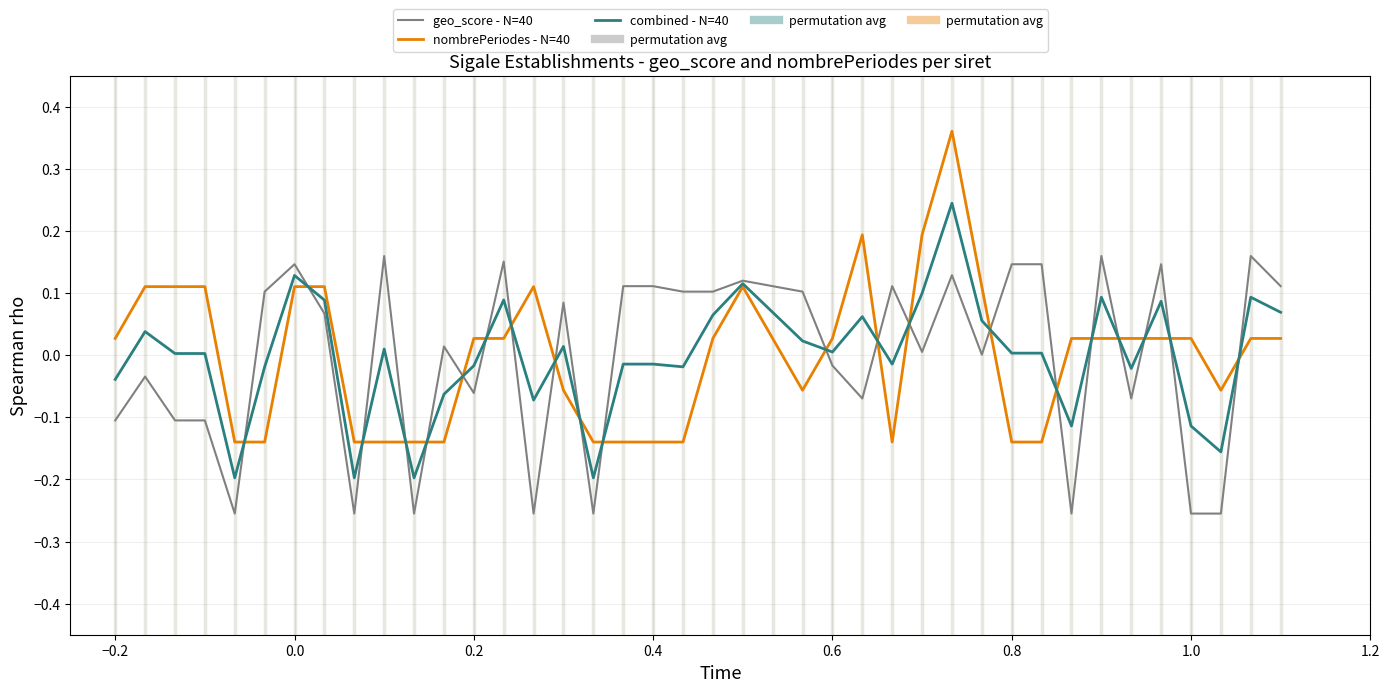

True or false: nombrePeriodes - N=40 and geo_score - N=40 intersect in this chart.

True